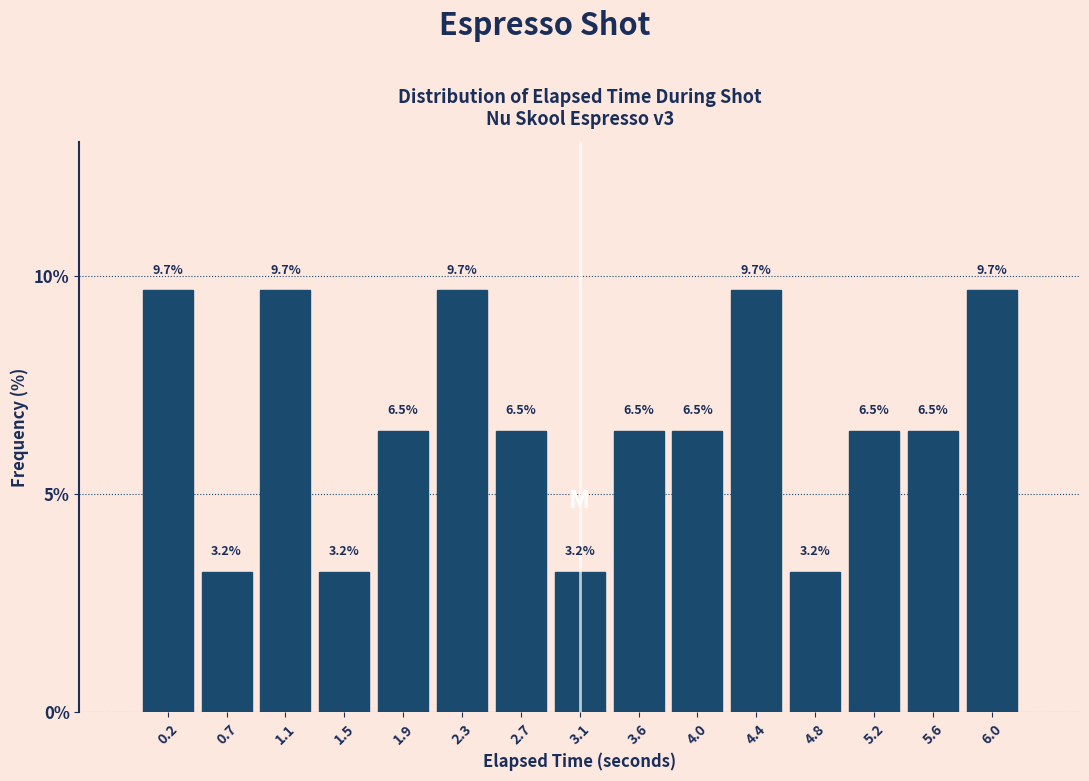

Reading left to right, transcribe this chart: for each bar, give the range it covers on the x-axis and its height. The bar edges are not printed on the chart, so give them approximately, as read against the axis.

0.05 to 0.45: 9.7
0.45 to 0.85: 3.2
0.85 to 1.30: 9.7
1.30 to 1.70: 3.2
1.70 to 2.10: 6.5
2.10 to 2.55: 9.7
2.55 to 2.95: 6.5
2.95 to 3.35: 3.2
3.35 to 3.75: 6.5
3.75 to 4.20: 6.5
4.20 to 4.60: 9.7
4.60 to 5.00: 3.2
5.00 to 5.45: 6.5
5.45 to 5.85: 6.5
5.85 to 6.25: 9.7